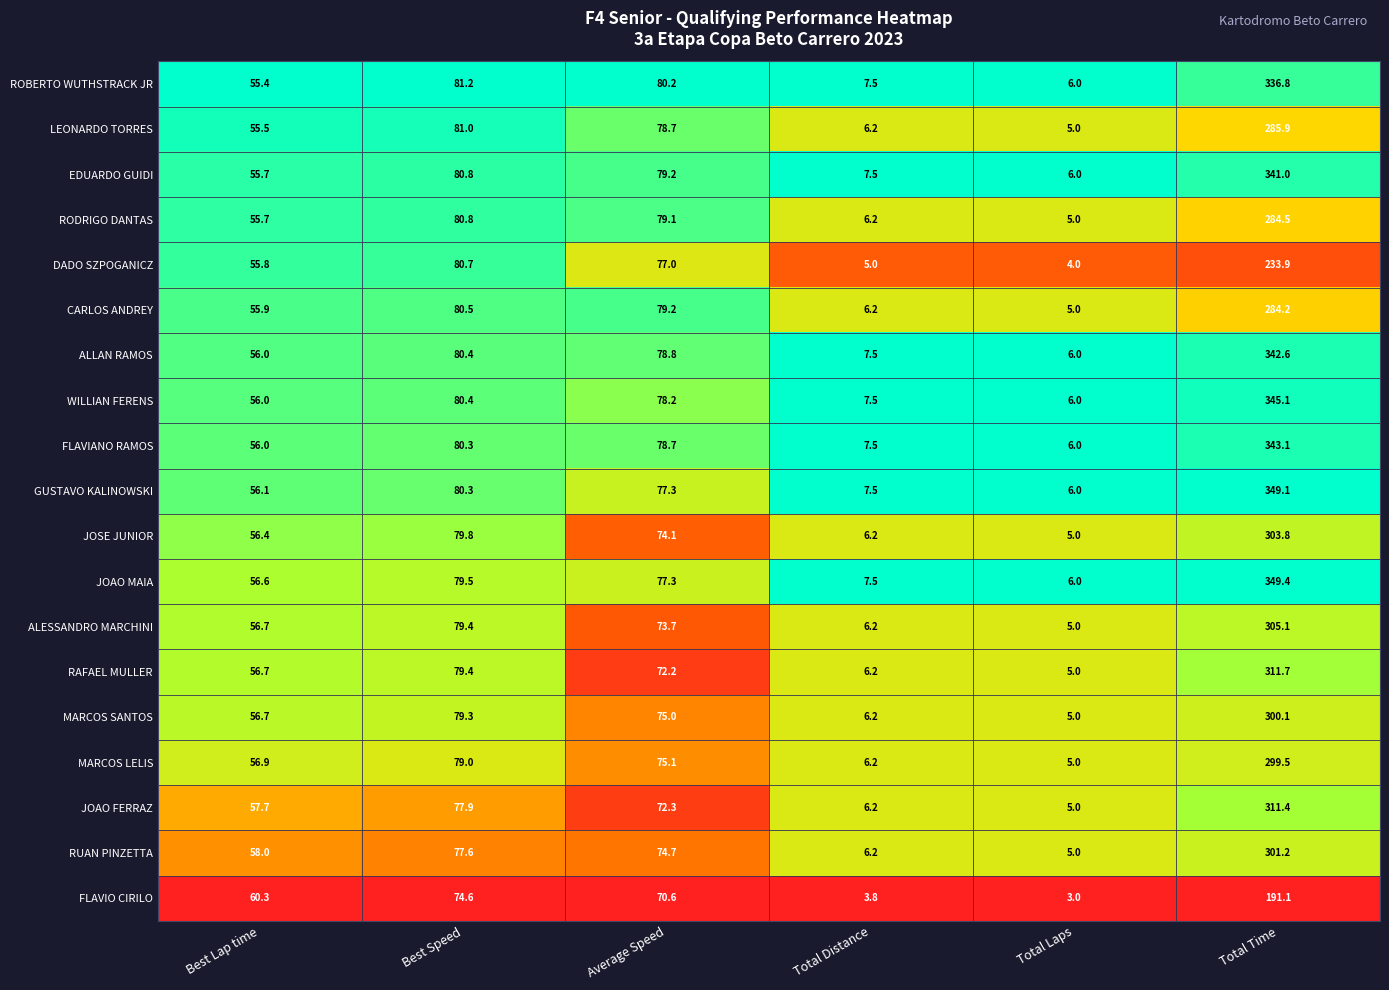

What is the smallest value displayed?

3.0